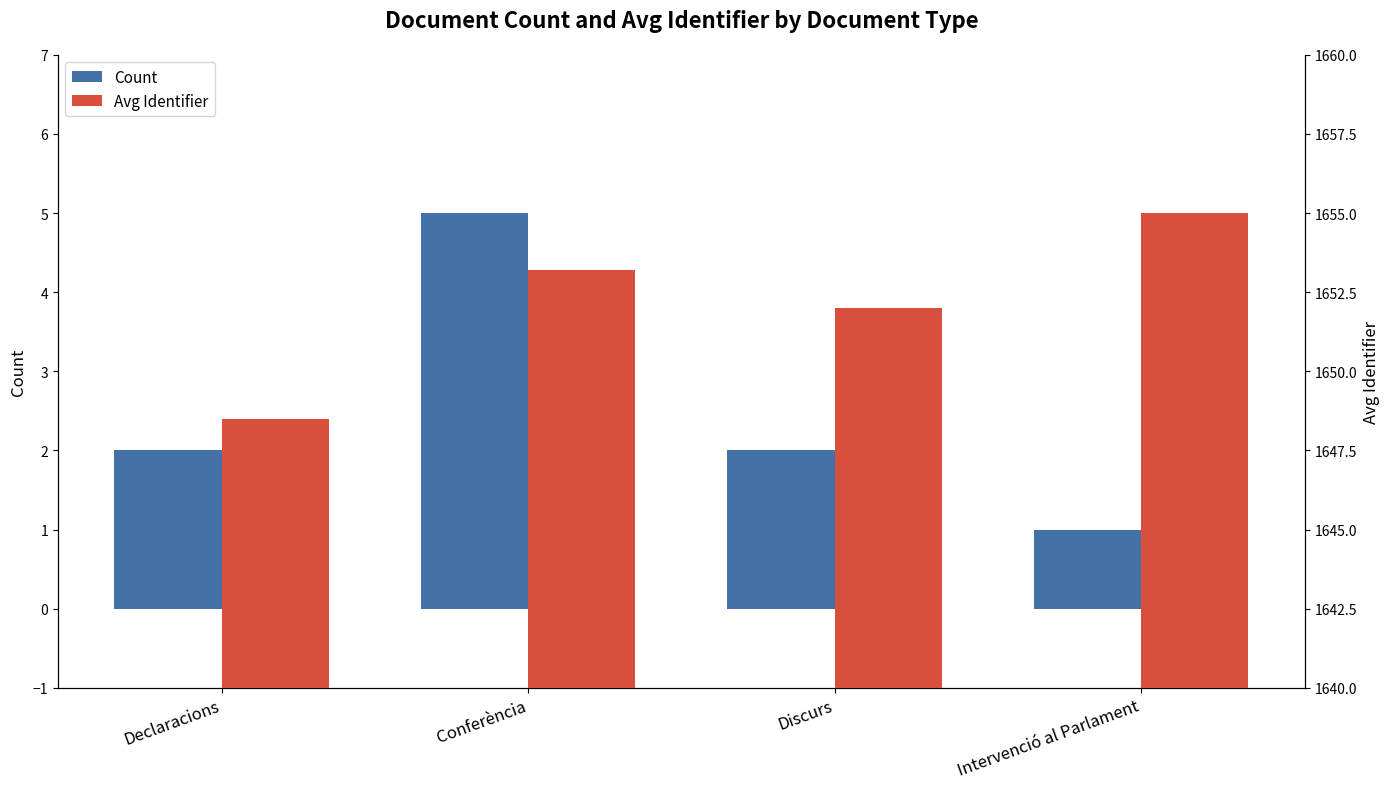

What position from the right is Intervenció al Parlament?

1